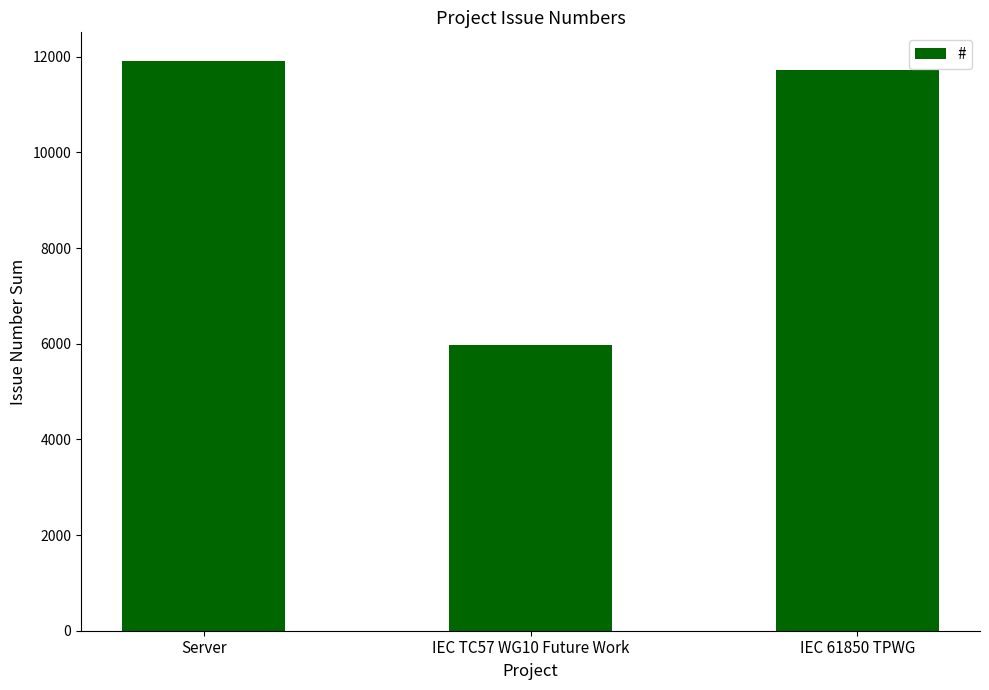

What is the label of the 3rd bar from the right?

Server